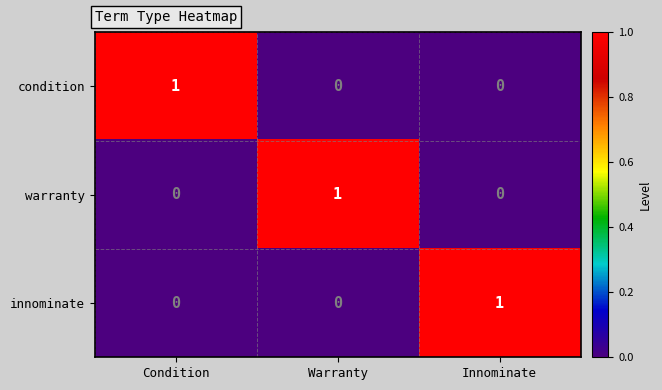

At how many categories does at least one series exceed 0?

3